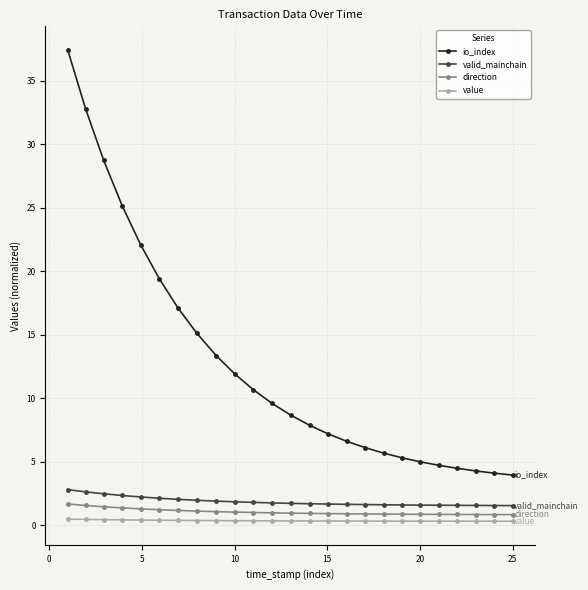

What is the average value of the io_index series?

12.7